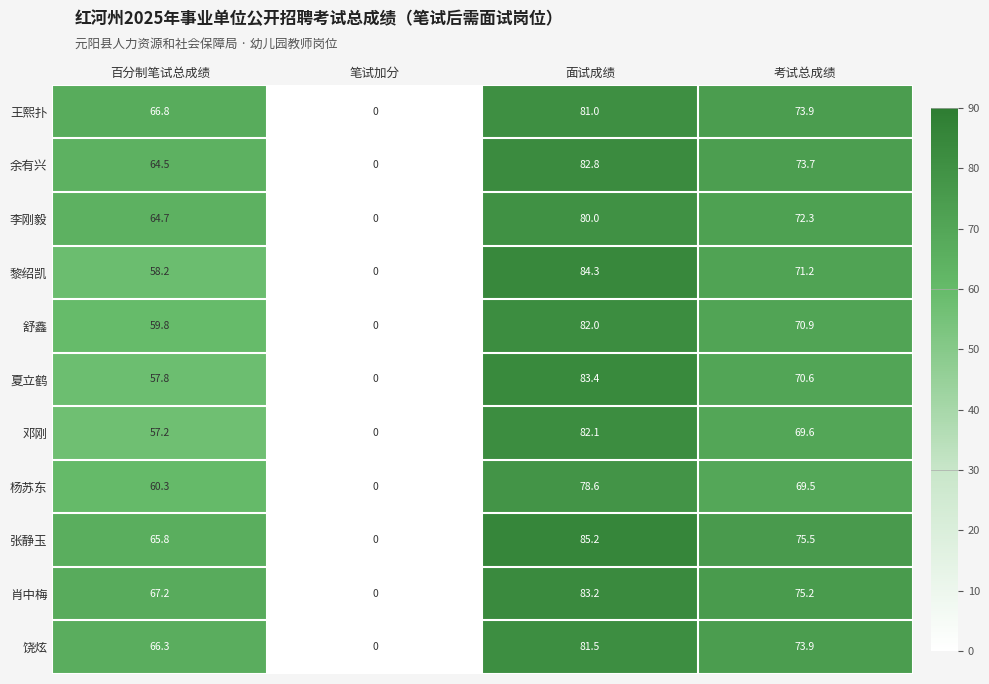

At which label does 肖中梅 reach its minimum?

笔试加分